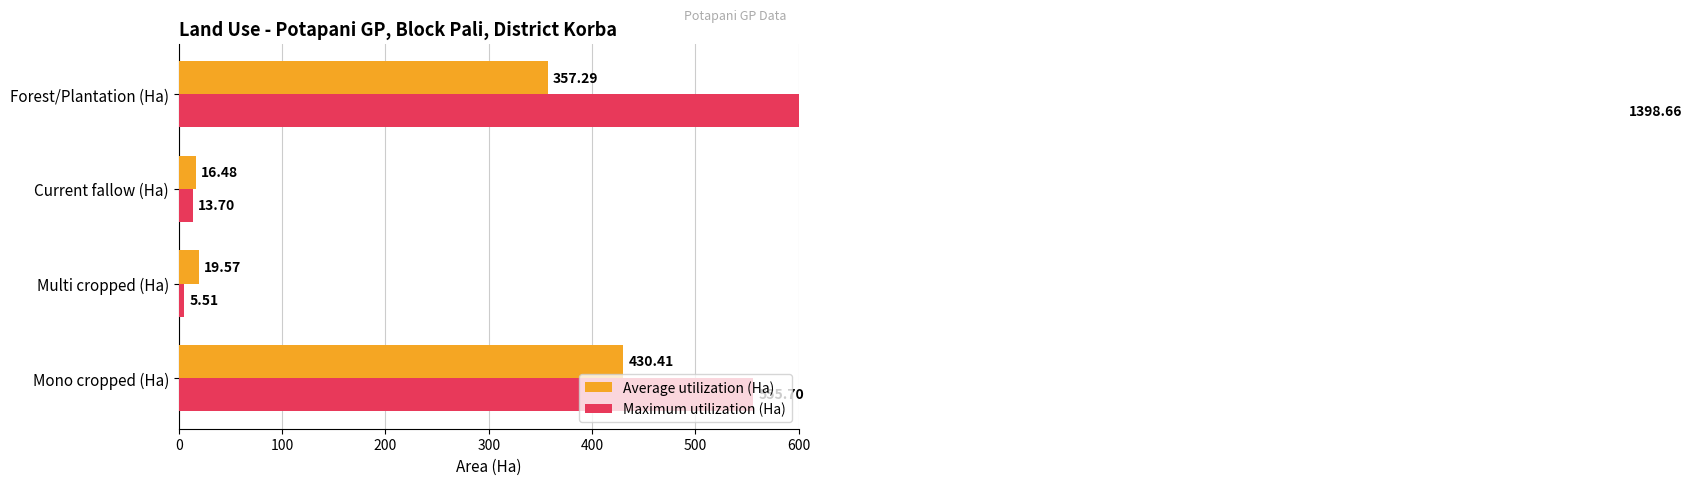

What is the difference between the Maximum utilization (Ha) values at 0 and 300?

843.0